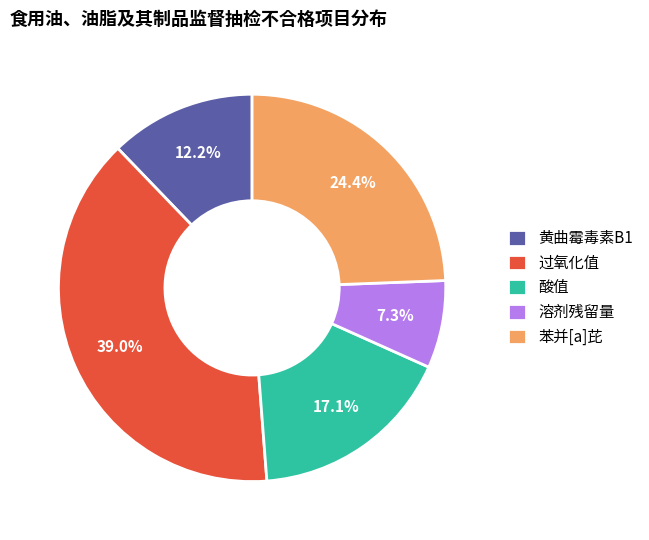

Rank the categories by value from lowest to highest.

溶剂残留量, 黄曲霉毒素B1, 酸值, 苯并[a]芘, 过氧化值